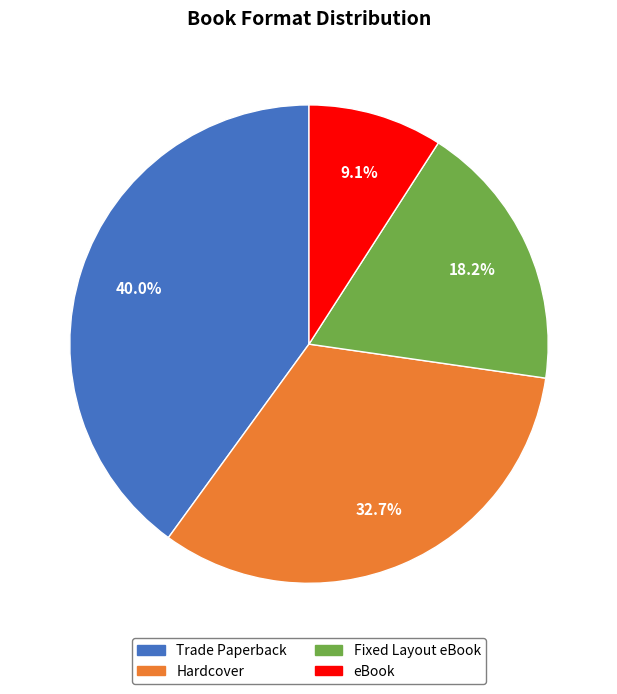

How many segments does this pie chart have?

4